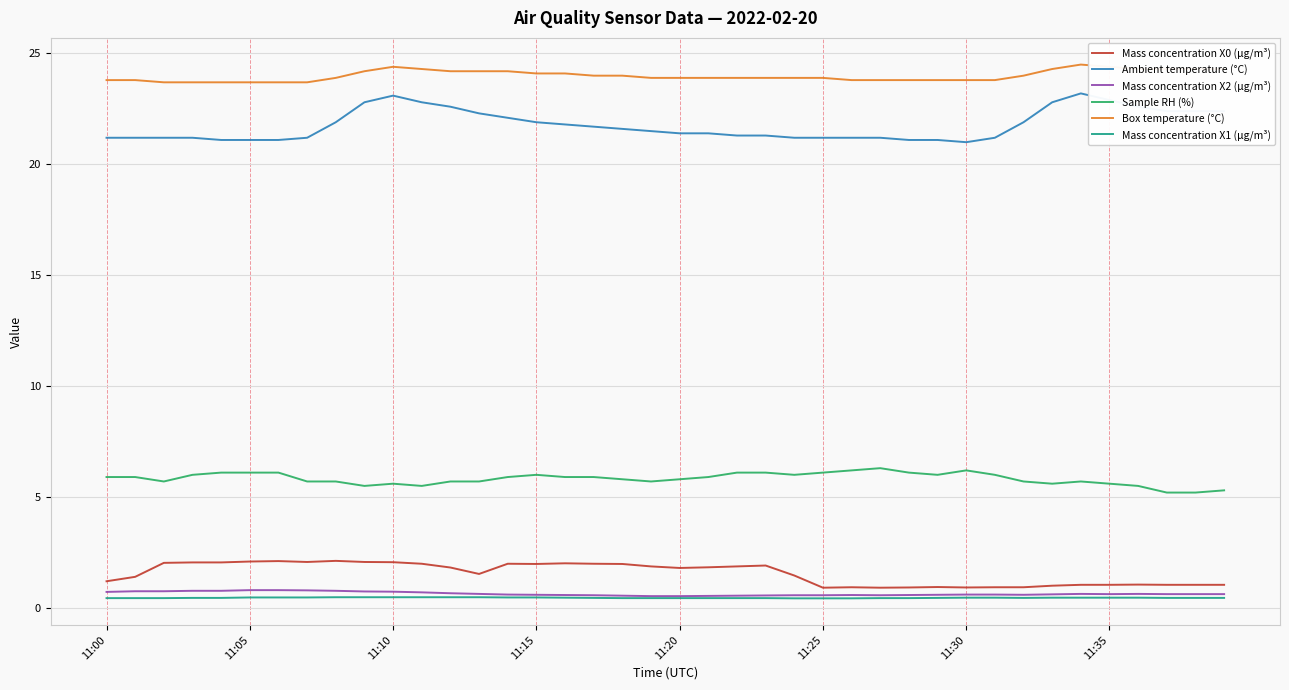

Which series has the largest total across all categories?

Box temperature (°C)